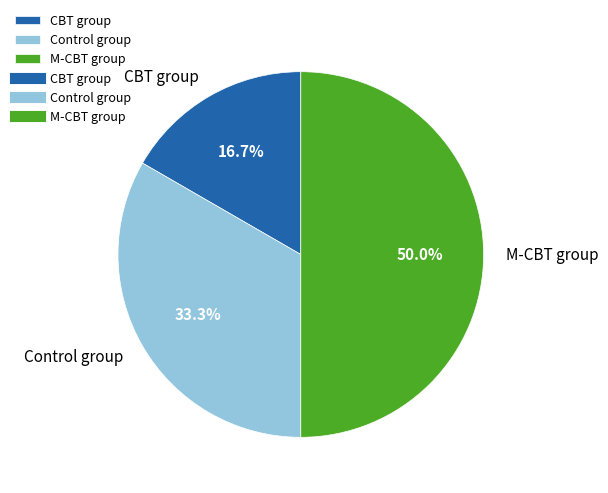

Does Control group account for over 50% of the chart?

No